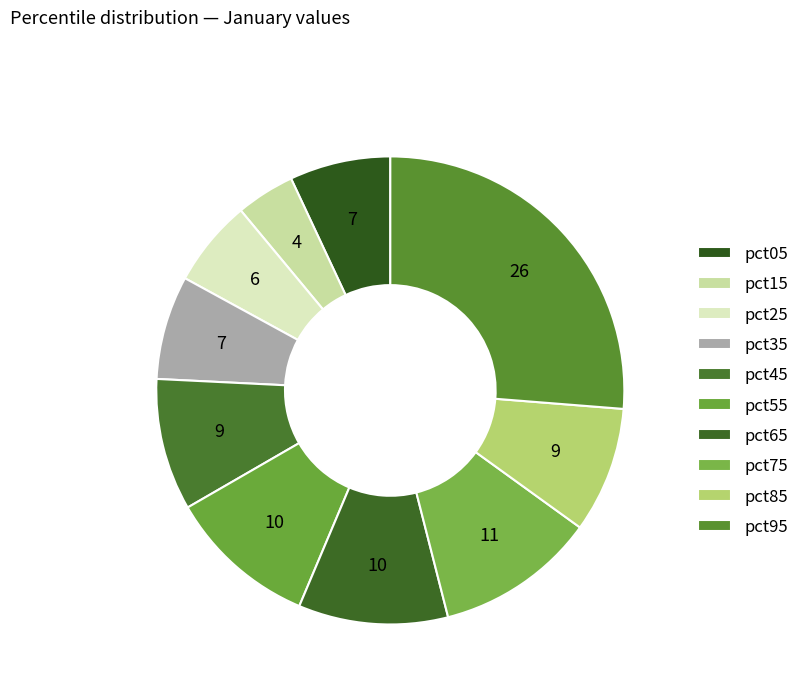

How many slices are in this pie chart?

10